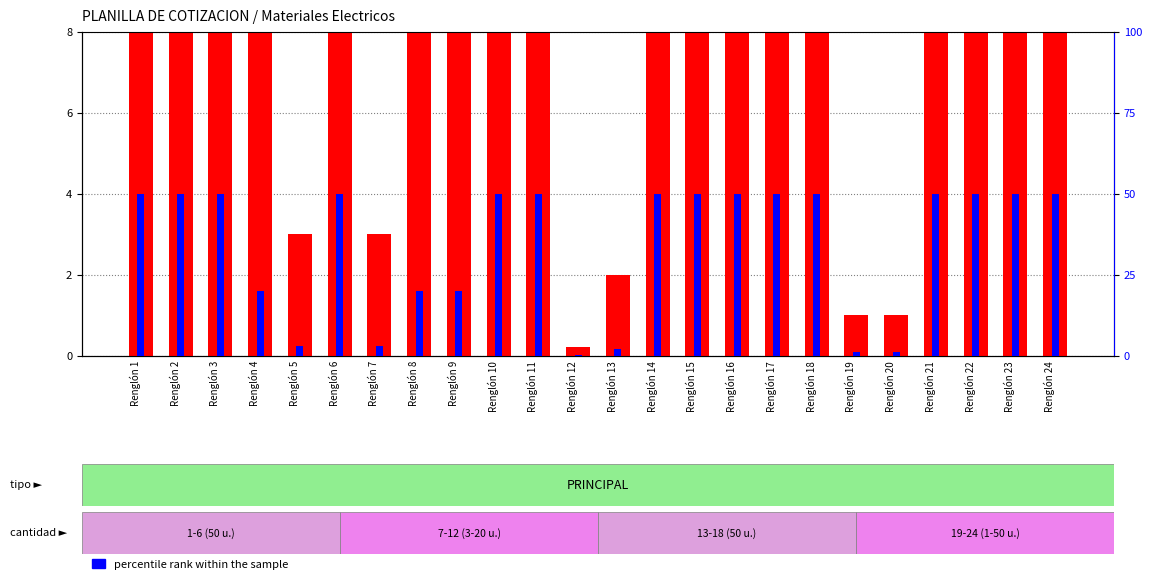

True or false: percentile rank within the sample has a value of 26.4 at Renglón 3.

False